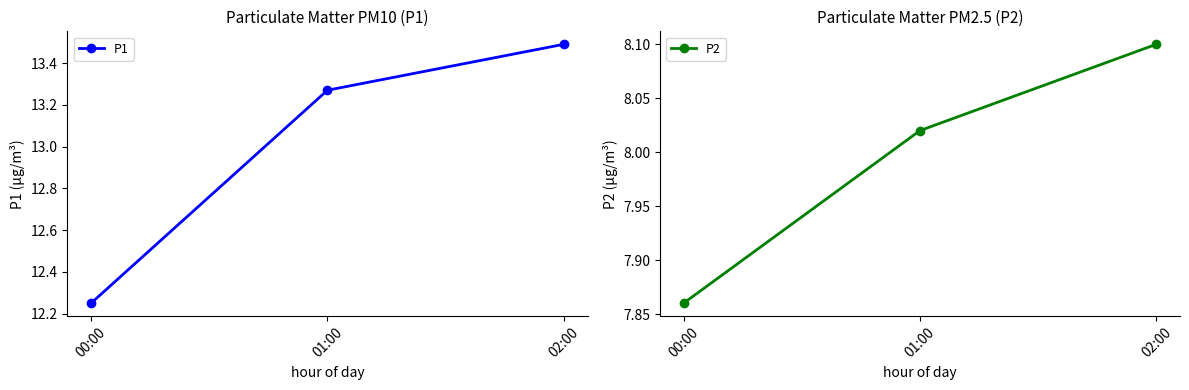

What is the lowest value of the P2 series?

7.9